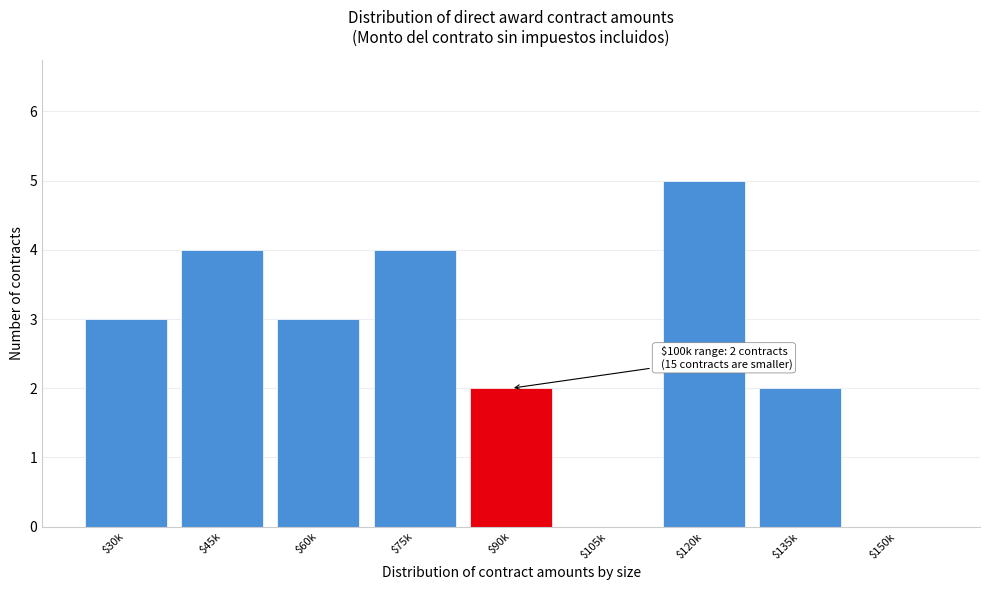

The value at $75k is 2. True or false?

False